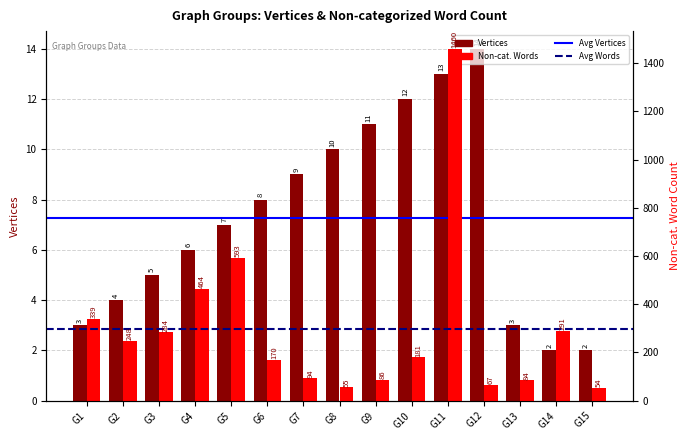

Rank the series by their maximum value, from highest to lowest.

Non-categorized Word Count, Vertices